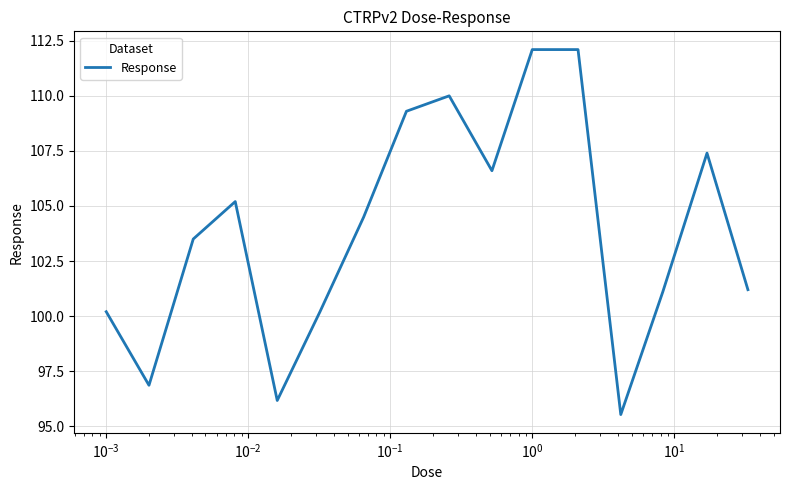

What is the difference between the maximum and minimum values?

16.6